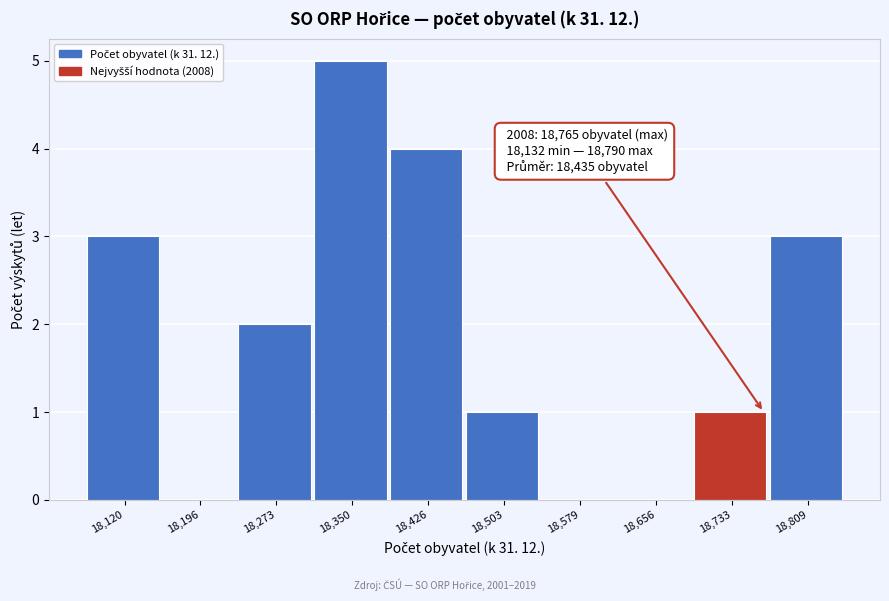

Which range on the x-axis has the tallest bar?

18310 to 18390